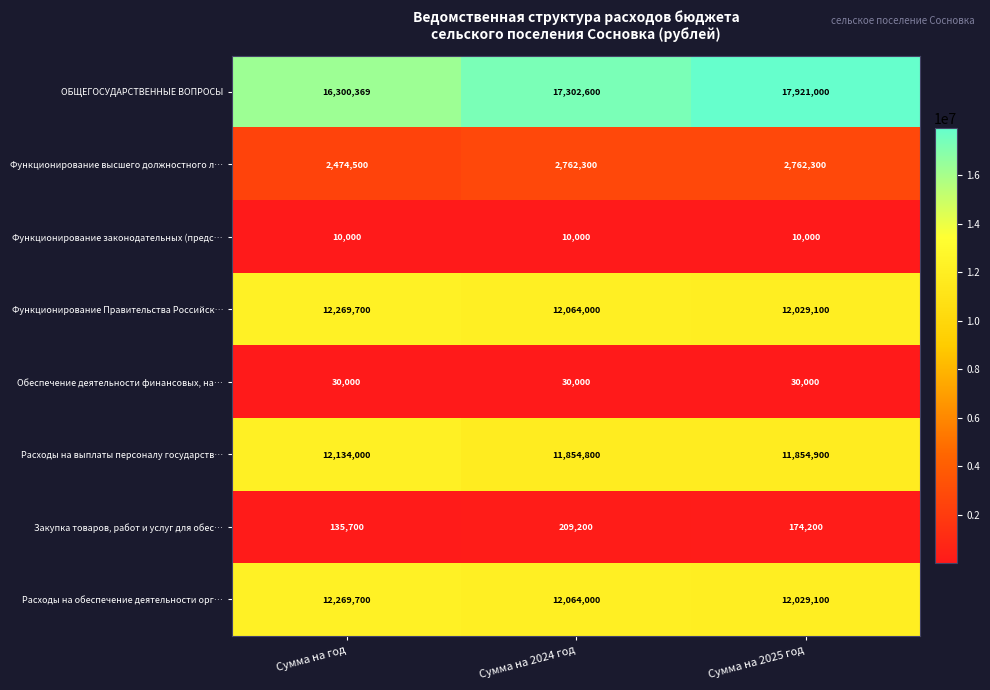

What is the sum of the ОБЩЕГОСУДАРСТВЕННЫЕ ВОПРОСЫ values at Сумма на 2024 год and Сумма на год?

33602969